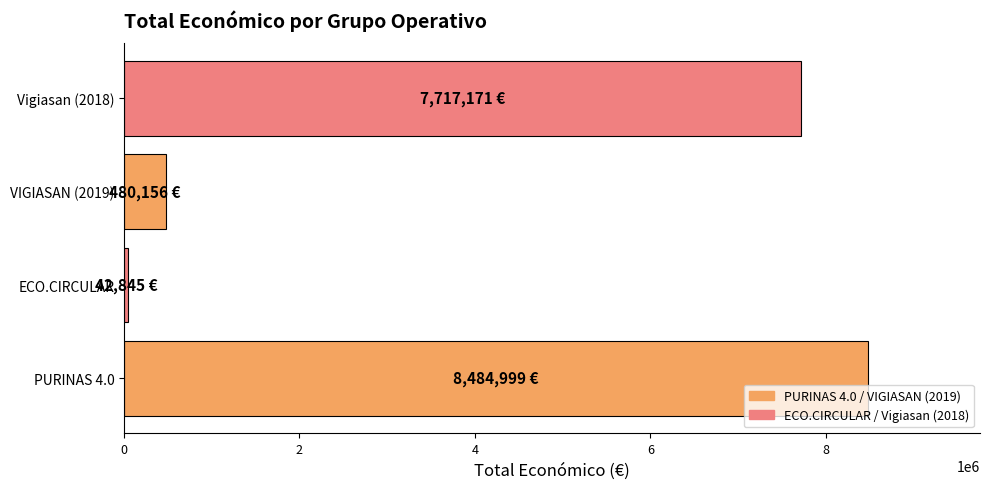

List the labels in order of value, smallest first.

ECO.CIRCULAR, VIGIASAN (2019), Vigiasan (2018), PURINAS 4.0